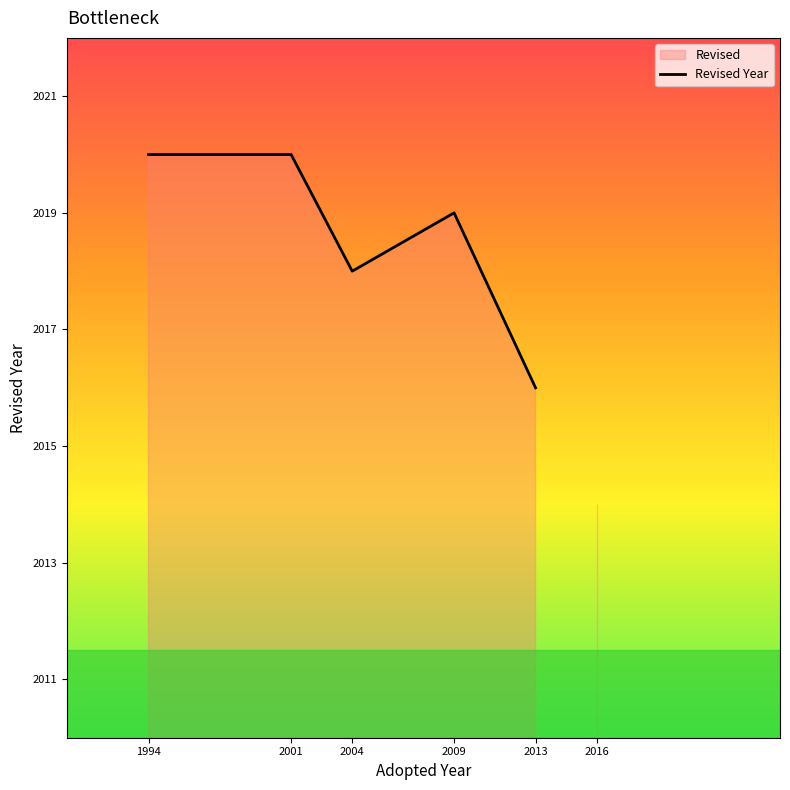

Does the chart have visible grid lines?

No